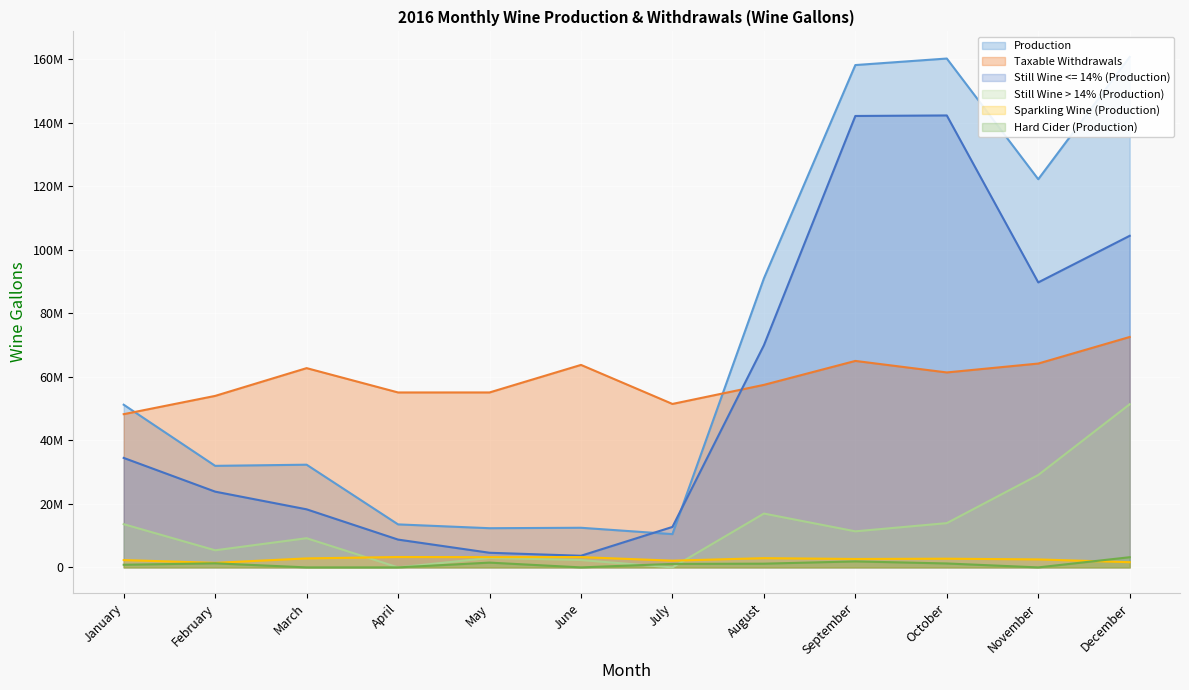

Which series has the widest spread of values?

Production